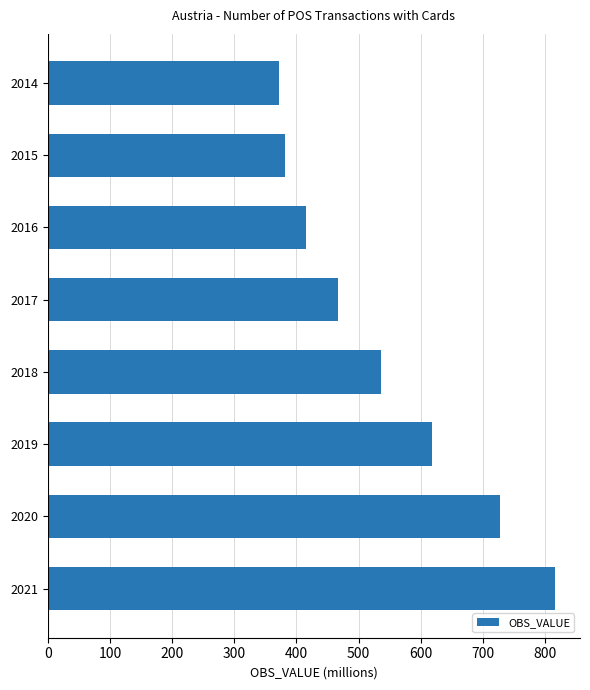

What is the difference between the values at 2019 and 2015?

237.2